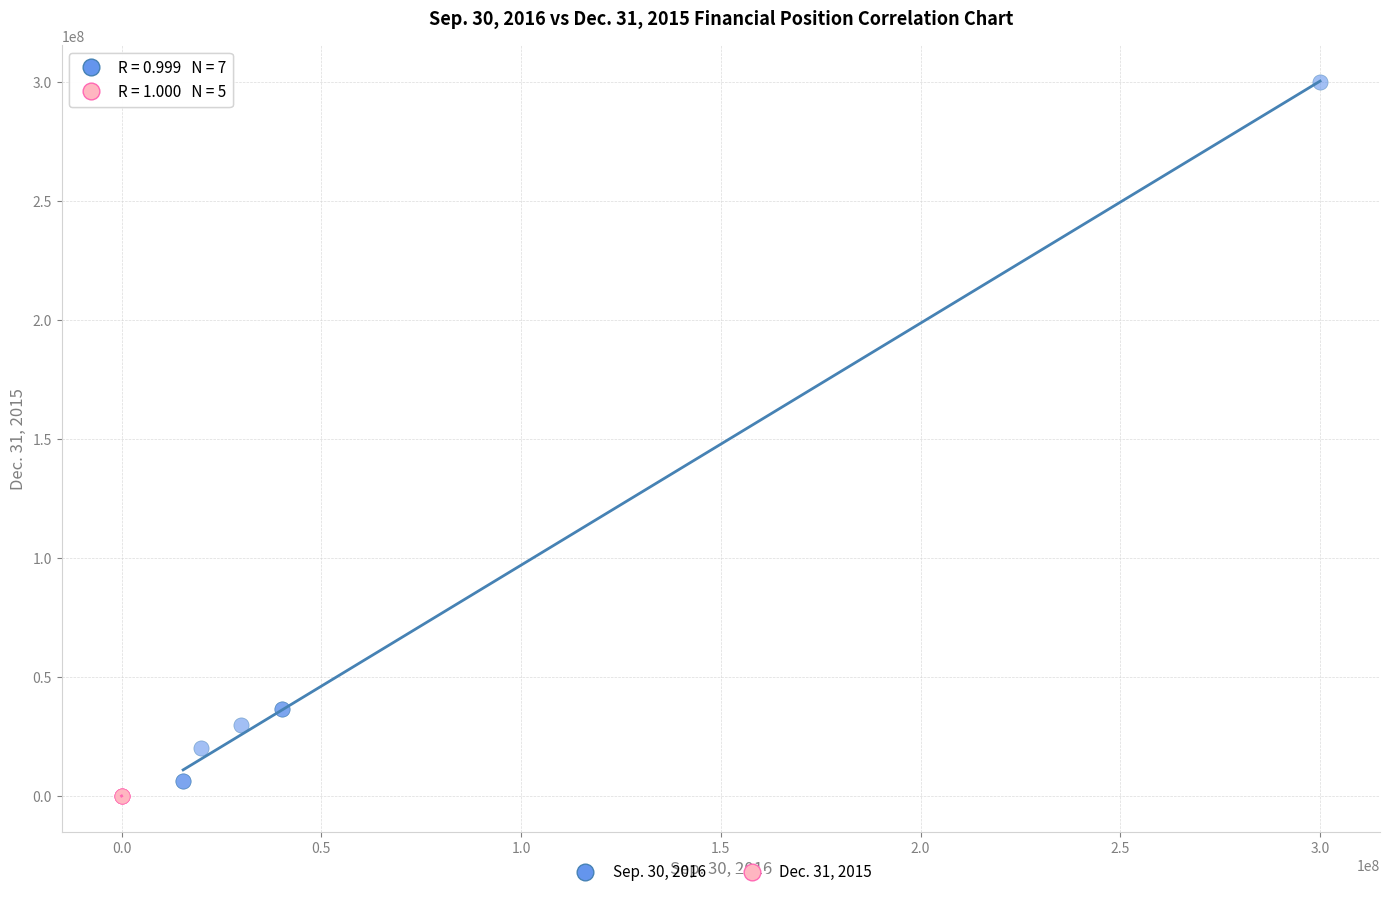

Which series contains the highest Y value?

Sep. 30, 2016